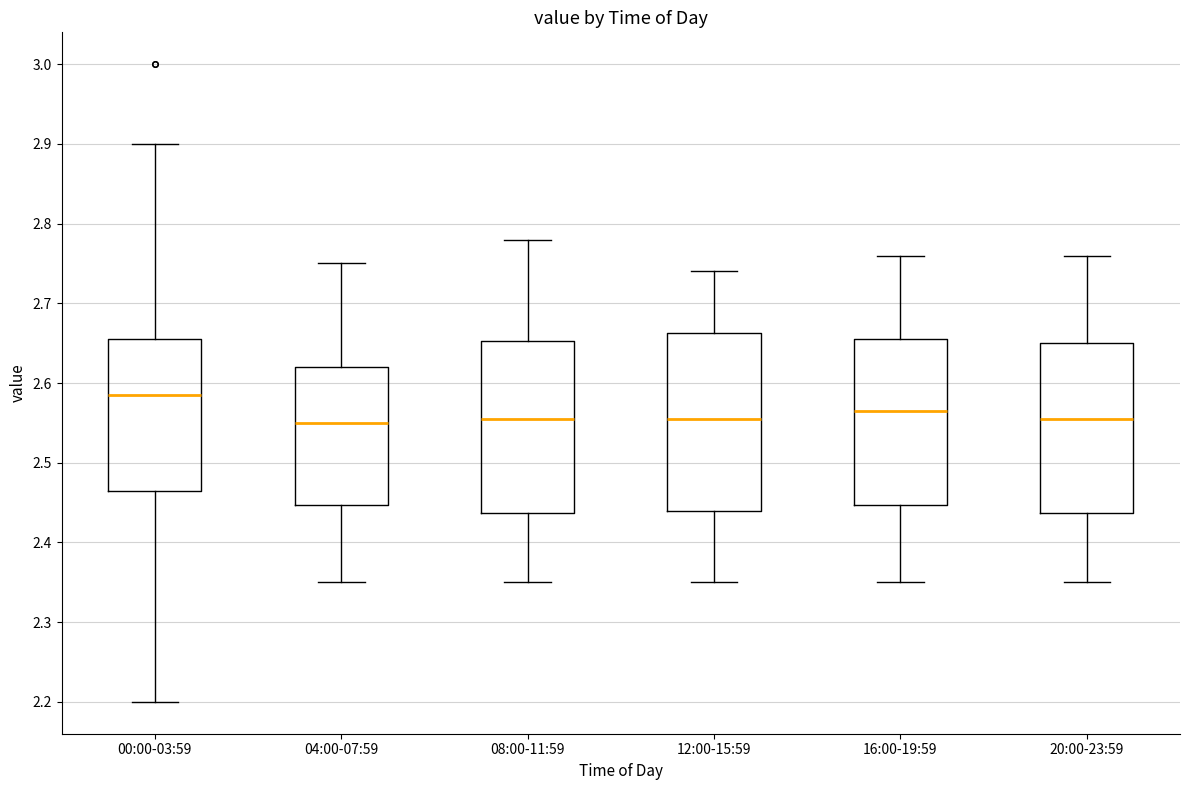

Reading left to right, transcribe this box plot: for each box, give where its median line is, the range the box spans, and where its two whiskers end, as read against the y-axis. The values are not printed on the chart, so give them approximately, as read against the axis.

00:00-03:59: median 2.59, box 2.47 to 2.66, whiskers 2.20 to 2.90
04:00-07:59: median 2.55, box 2.45 to 2.62, whiskers 2.35 to 2.75
08:00-11:59: median 2.56, box 2.44 to 2.65, whiskers 2.35 to 2.78
12:00-15:59: median 2.56, box 2.44 to 2.66, whiskers 2.35 to 2.74
16:00-19:59: median 2.57, box 2.45 to 2.66, whiskers 2.35 to 2.76
20:00-23:59: median 2.56, box 2.44 to 2.65, whiskers 2.35 to 2.76